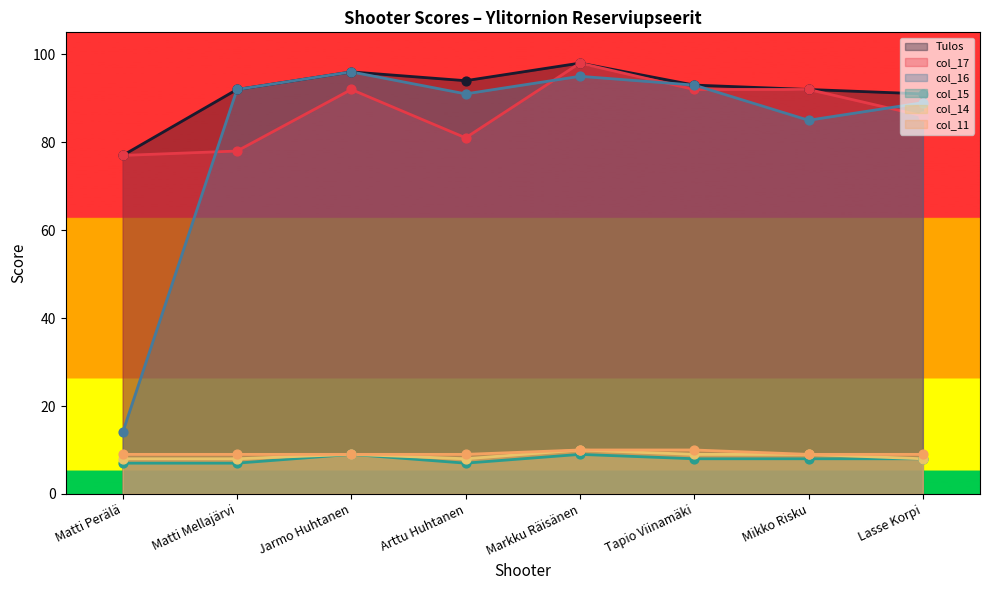

What are all the series names shown in the legend?

Tulos, col_17, col_16, col_15, col_14, col_11